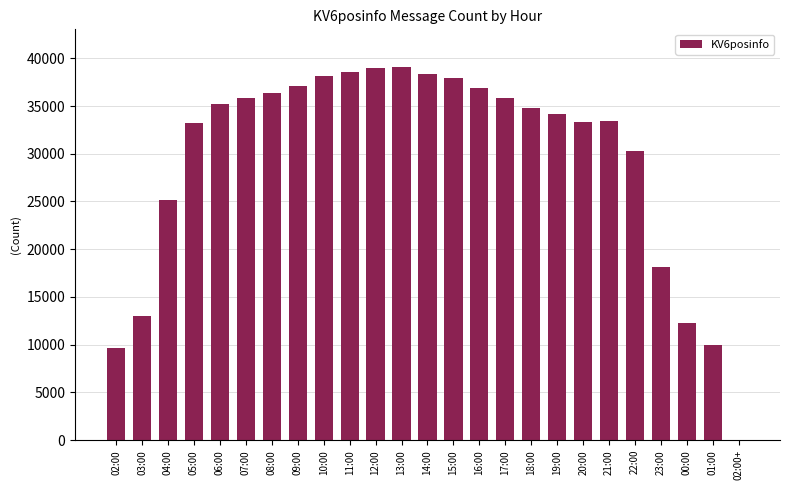

What is the greatest value displayed?

39122